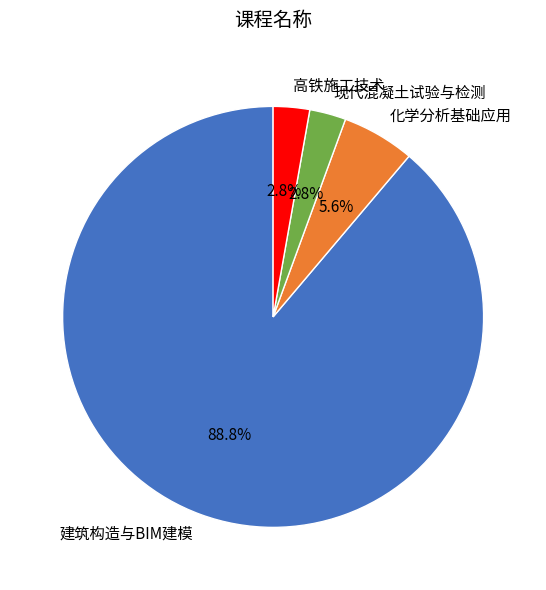

Which has a higher value, 高铁施工技术 or 化学分析基础应用?

化学分析基础应用